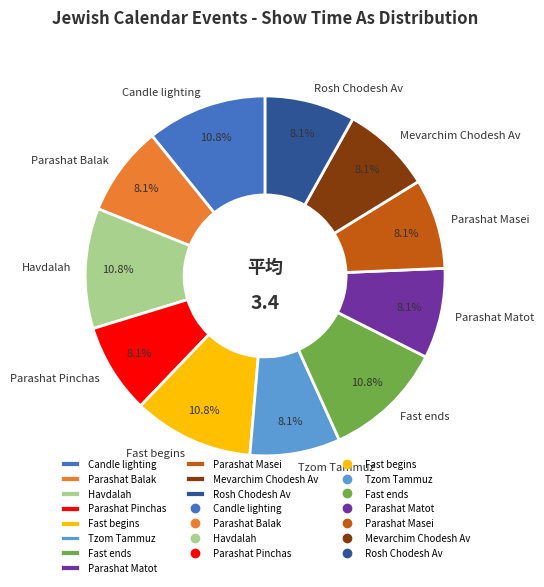

Is it true that Parashat Masei is 1% of the pie?

False